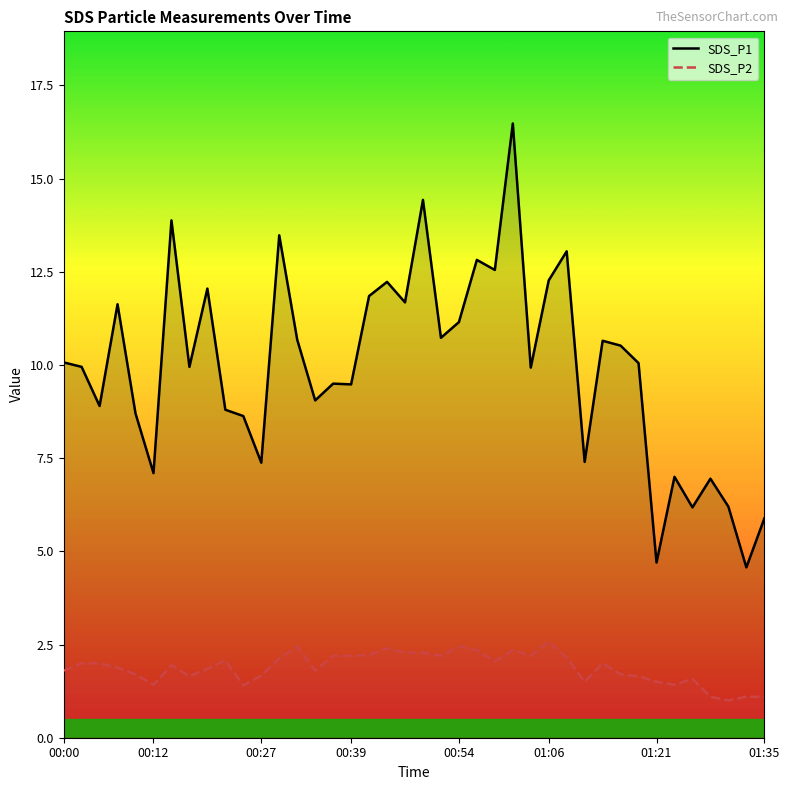

True or false: SDS_P1 and SDS_P2 intersect in this chart.

False